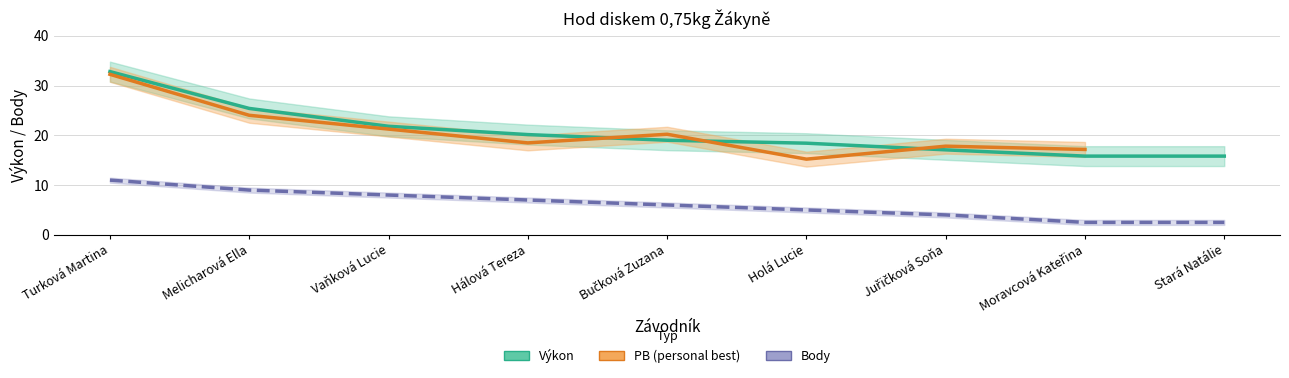

At how many categories does at least one series exceed 25?

2